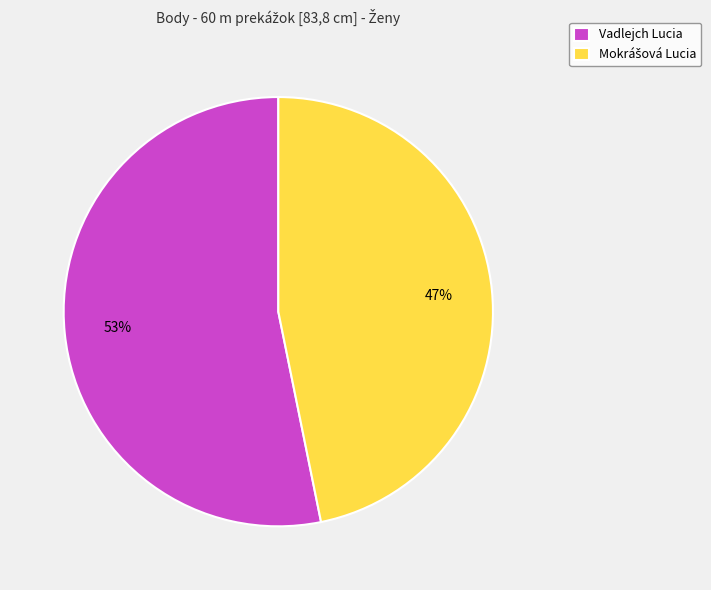

To the nearest percent, what portion does Vadlejch Lucia represent?

53%